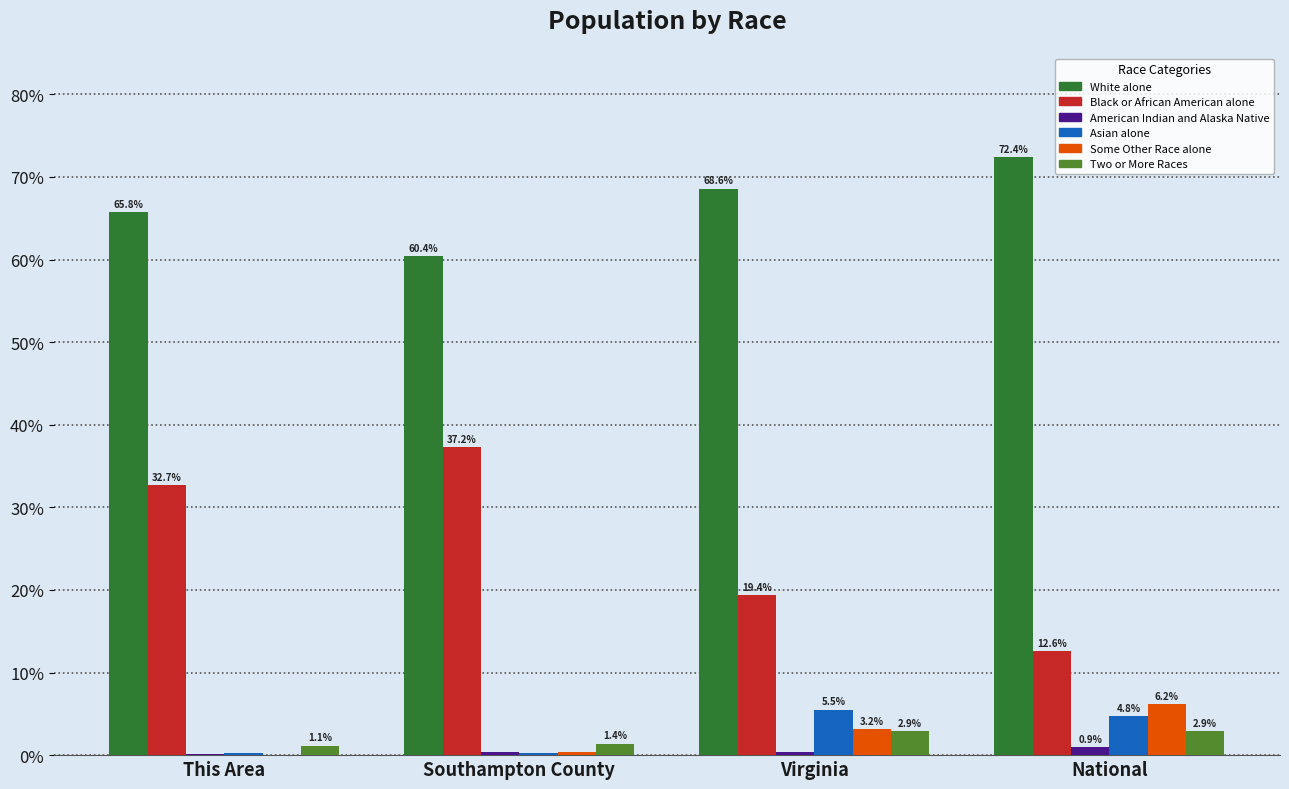

Is the value of White alone at Virginia greater than the value of American Indian and Alaska Native at Virginia?

Yes